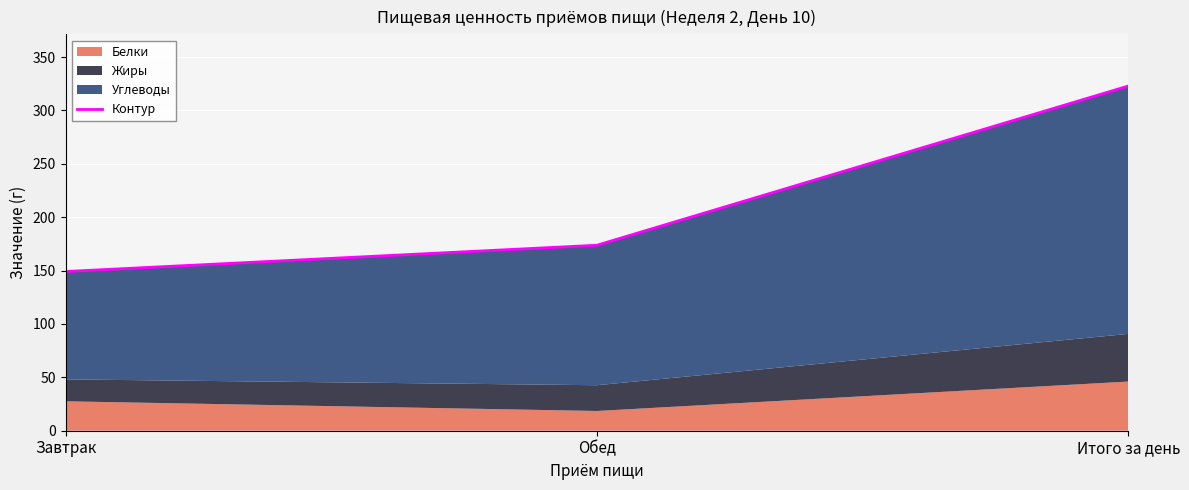

Which has a higher value, Обед or Завтрак?

Обед